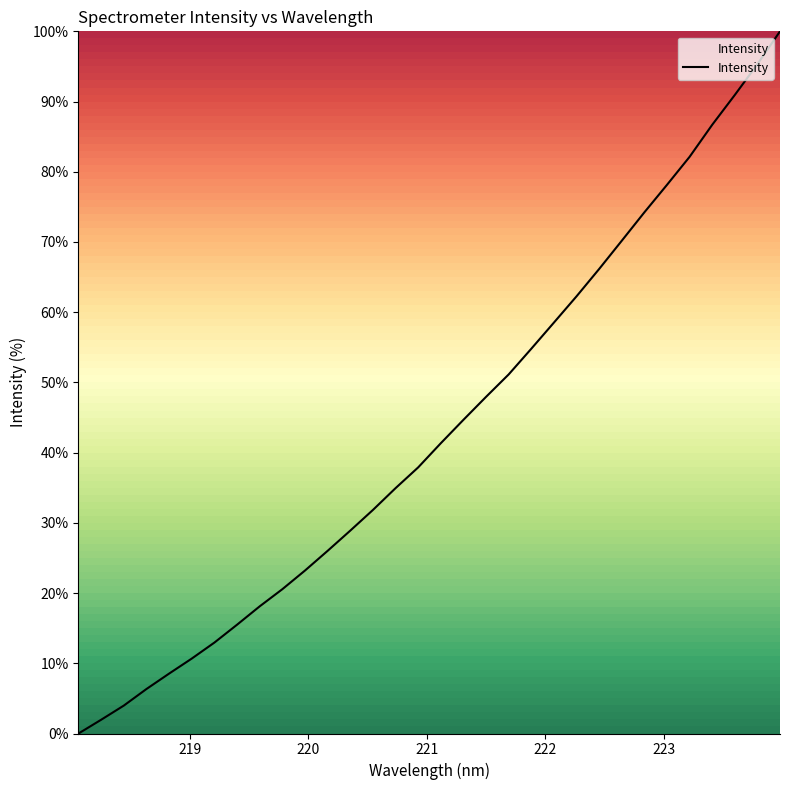

What is the difference between the second highest and minimum values?

95.3